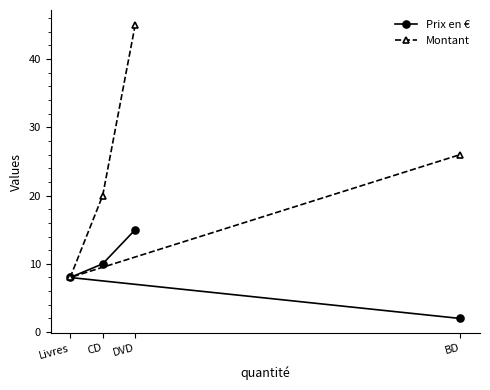

Which category has the highest value in the Prix en € series?

DVD